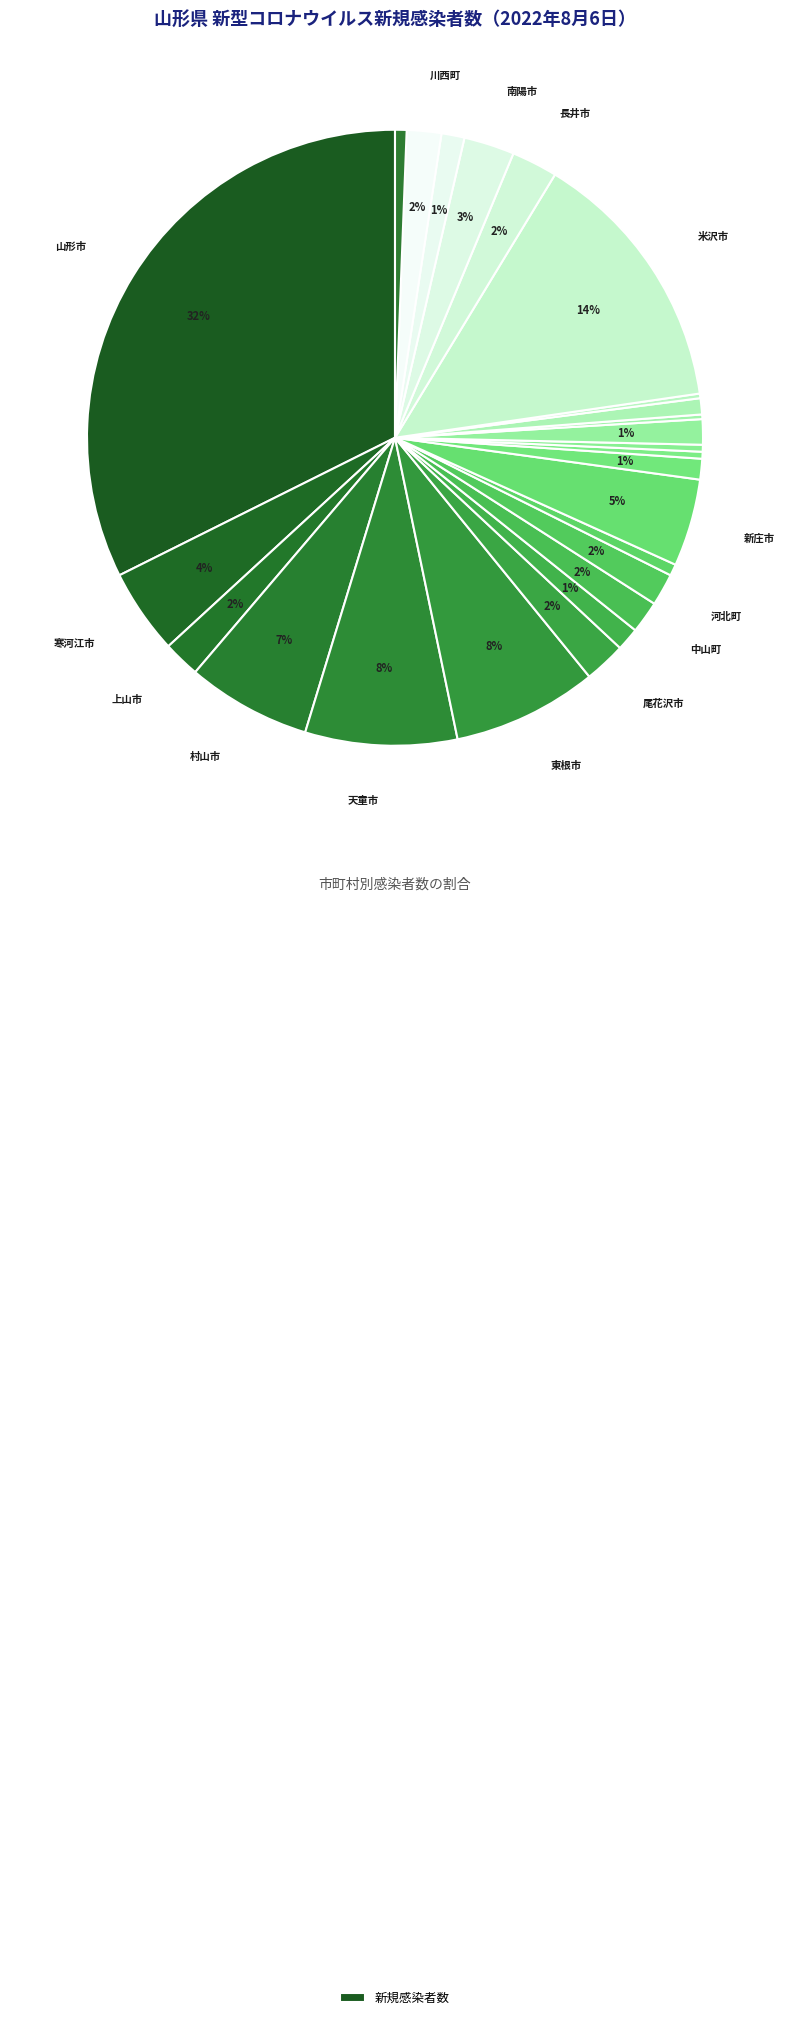

Which slice is the smallest?

大蔵村